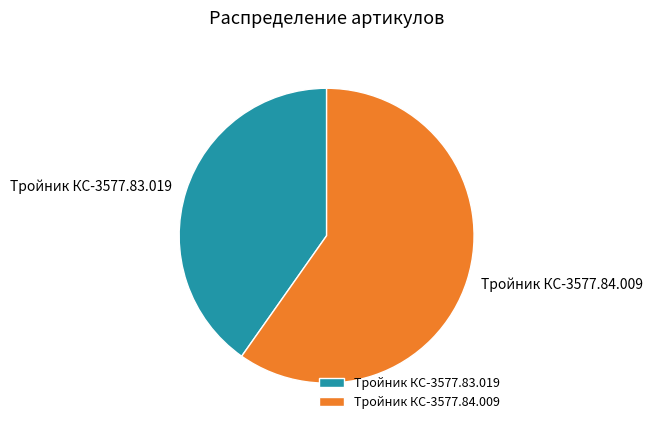

True or false: Тройник КС-3577.84.009 accounts for 60% of the total.

True